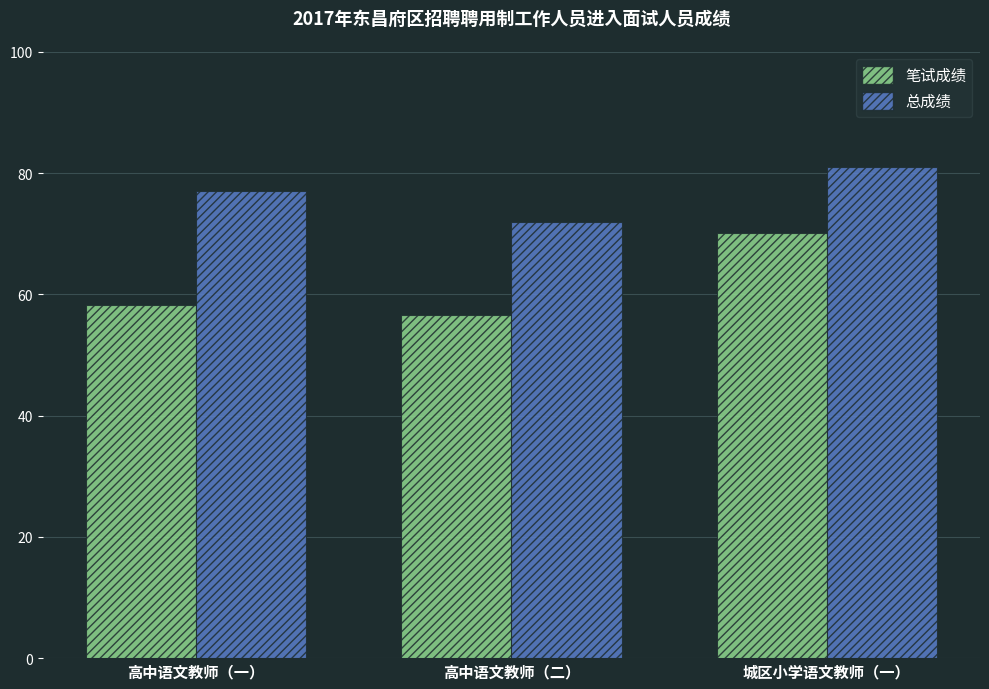

Reading left to right, extract all data points from this chart.

笔试成绩: 58.3	56.6	70.1
总成绩: 77.1	71.8	81.0